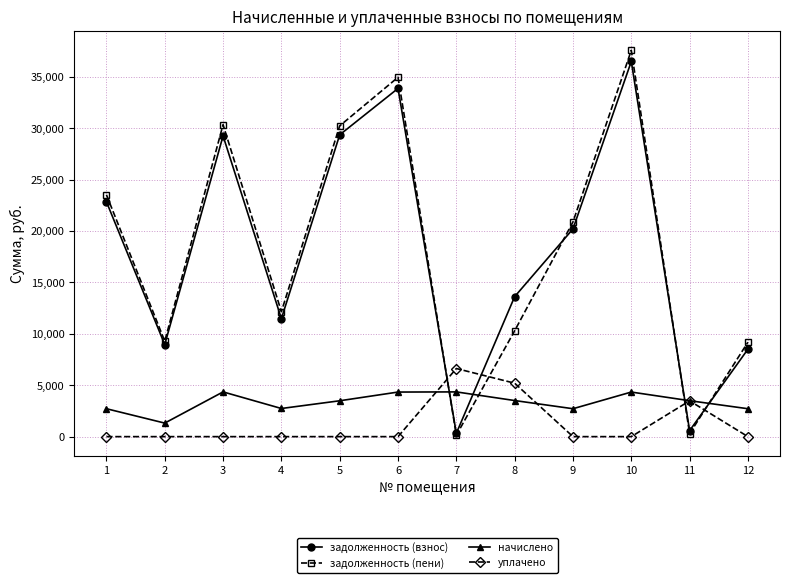

How many data points in задолженность (взнос) are less than 20212?

6